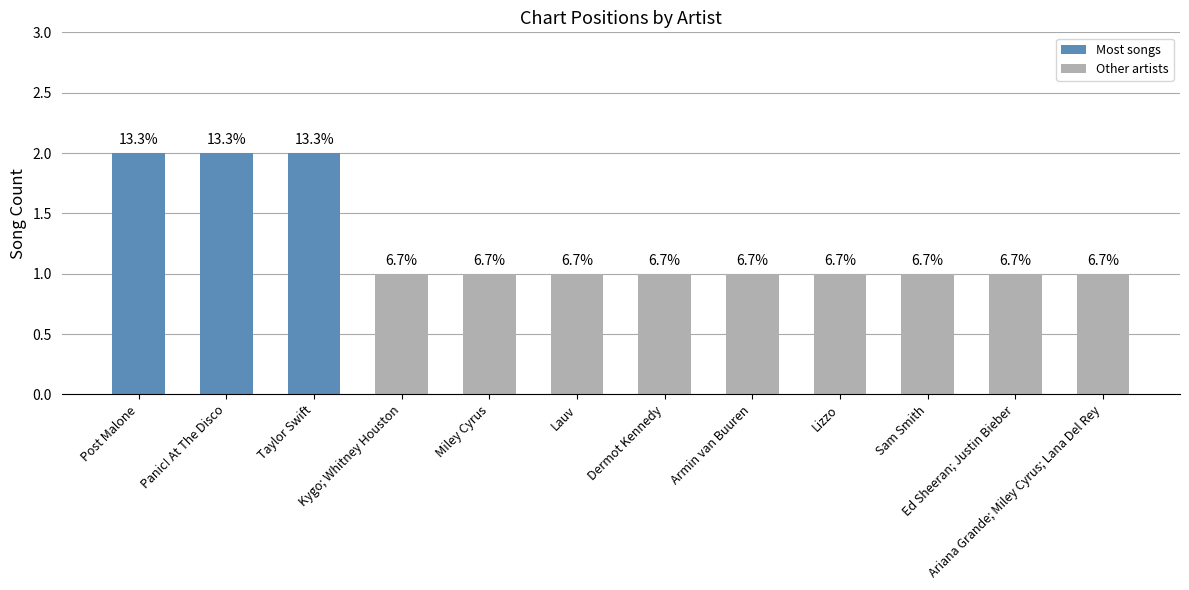

Where is the data nearest to the value 1?

Kygo; Whitney Houston